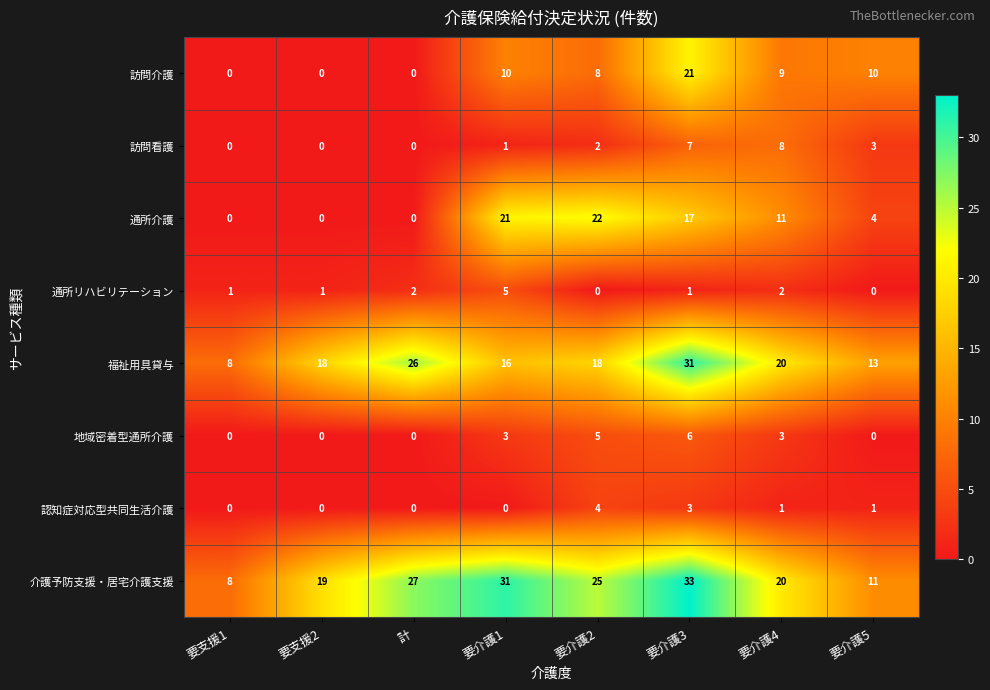

What is the sum of all 地域密着型通所介護 values?

17